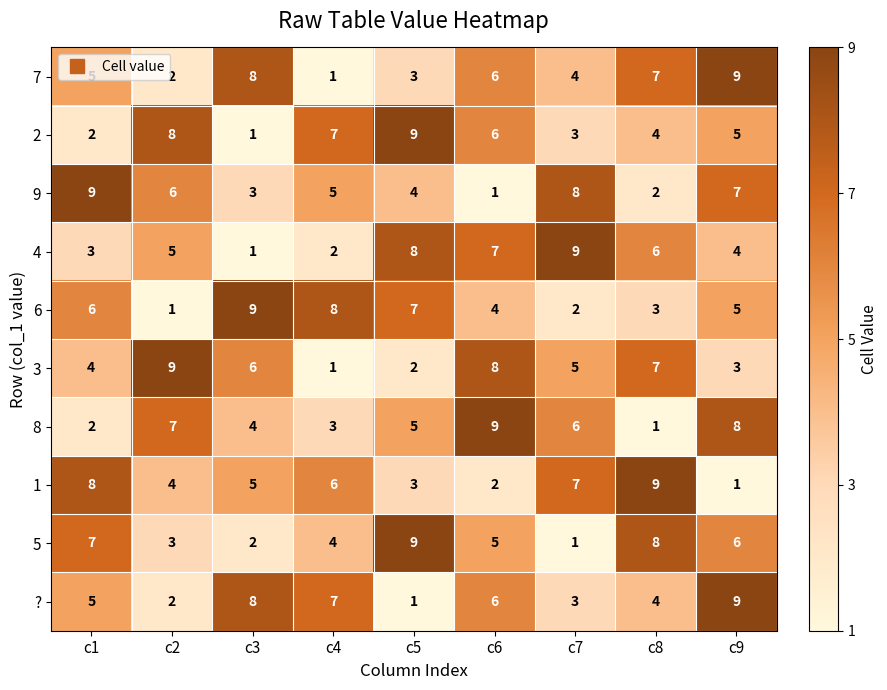

The value of 5 at c4 is 2. True or false?

False